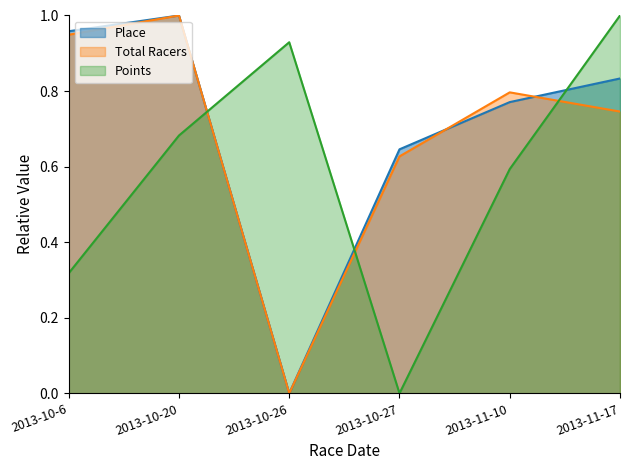

At which label is Total Racers closest to 0?

2013-10-26